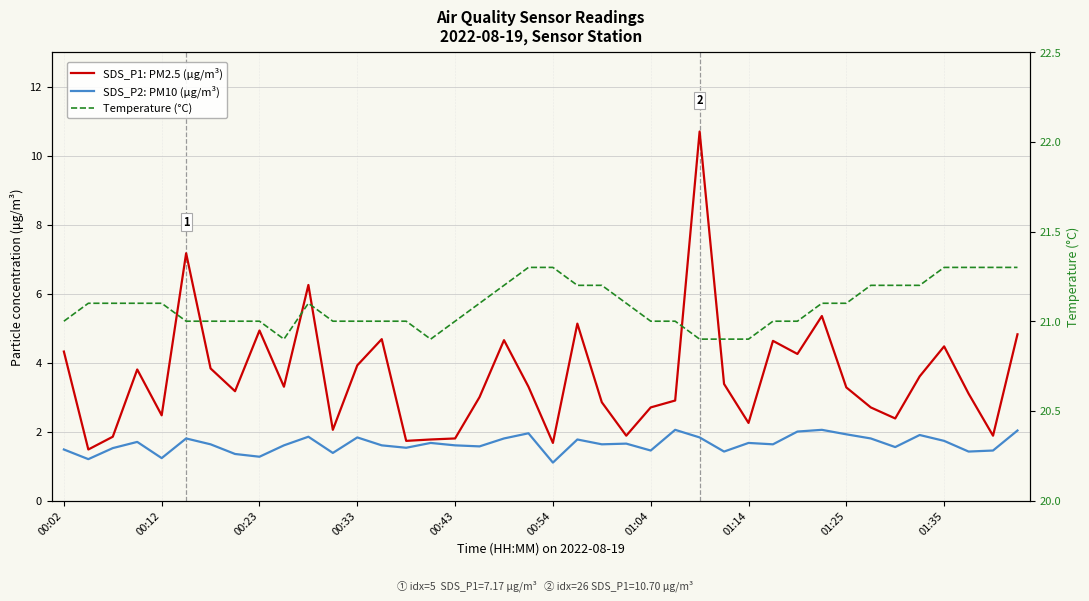

Which series has the largest total across all categories?

Temperature (°C)